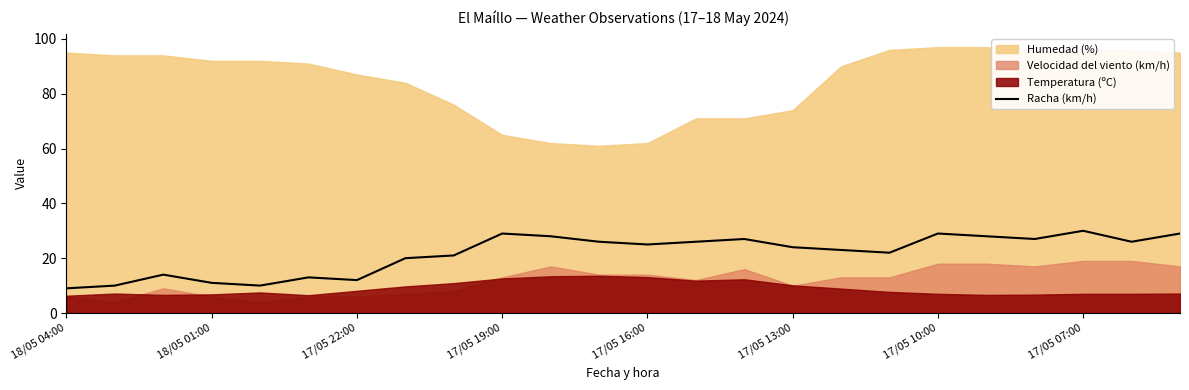

Reading left to right, what are all the values shown in this chart?

9	10	14	11	10	13	12	20	21	29	28	26	25	26	27	24	23	22	29	28	27	30	26	29